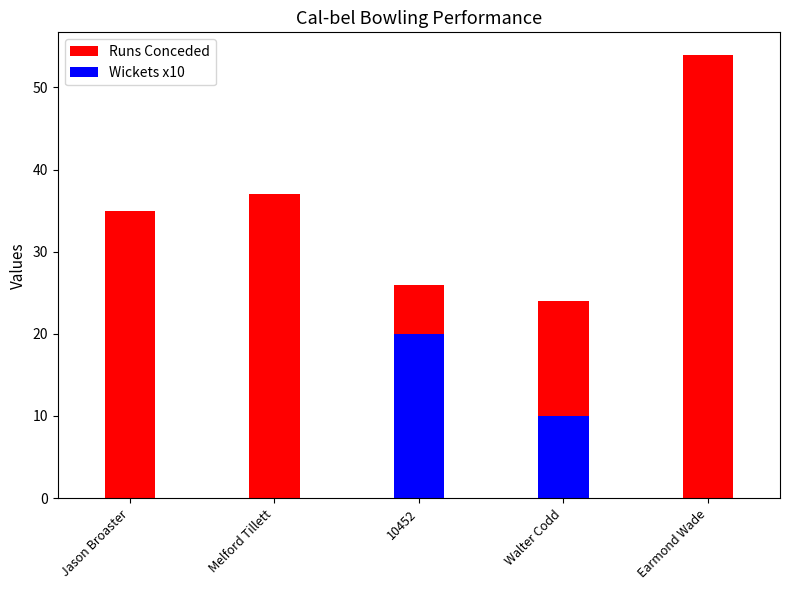

Reading left to right, what are all the values shown in this chart?

Runs Conceded: Jason Broaster=35	Melford Tillett=37	10452=26	Walter Codd=24	Earmond Wade=54
Wickets x10: Jason Broaster=0	Melford Tillett=0	10452=20	Walter Codd=10	Earmond Wade=0